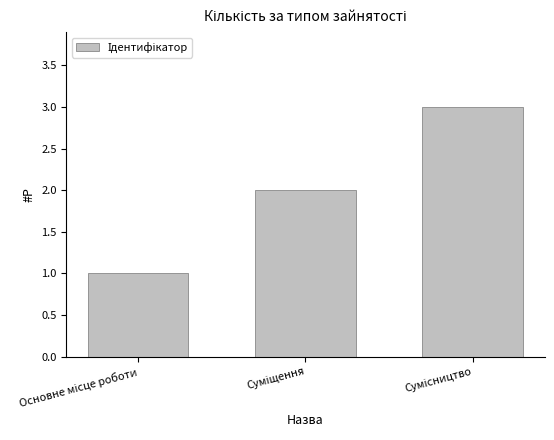

What is the greatest value displayed?

3